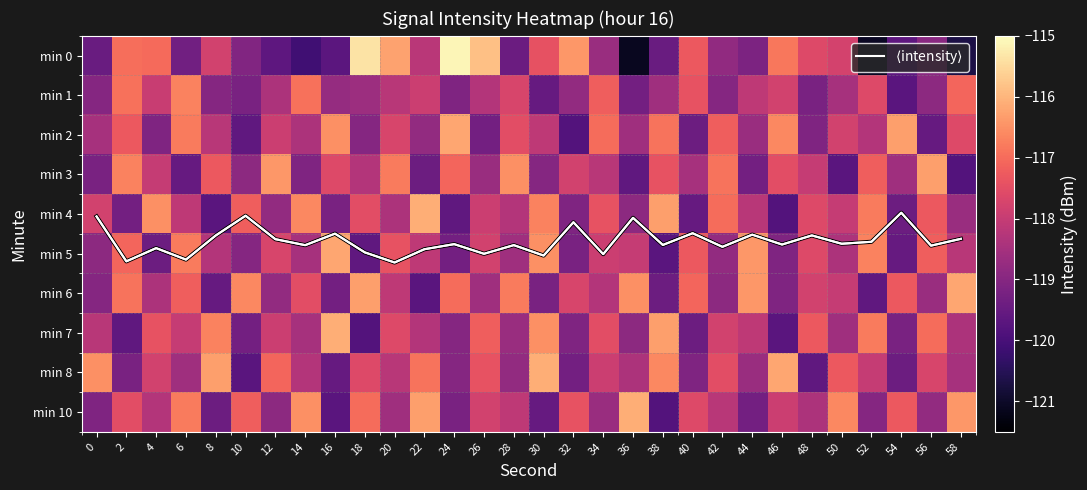

What is the approximate value of min 5 at 40?

-117.3